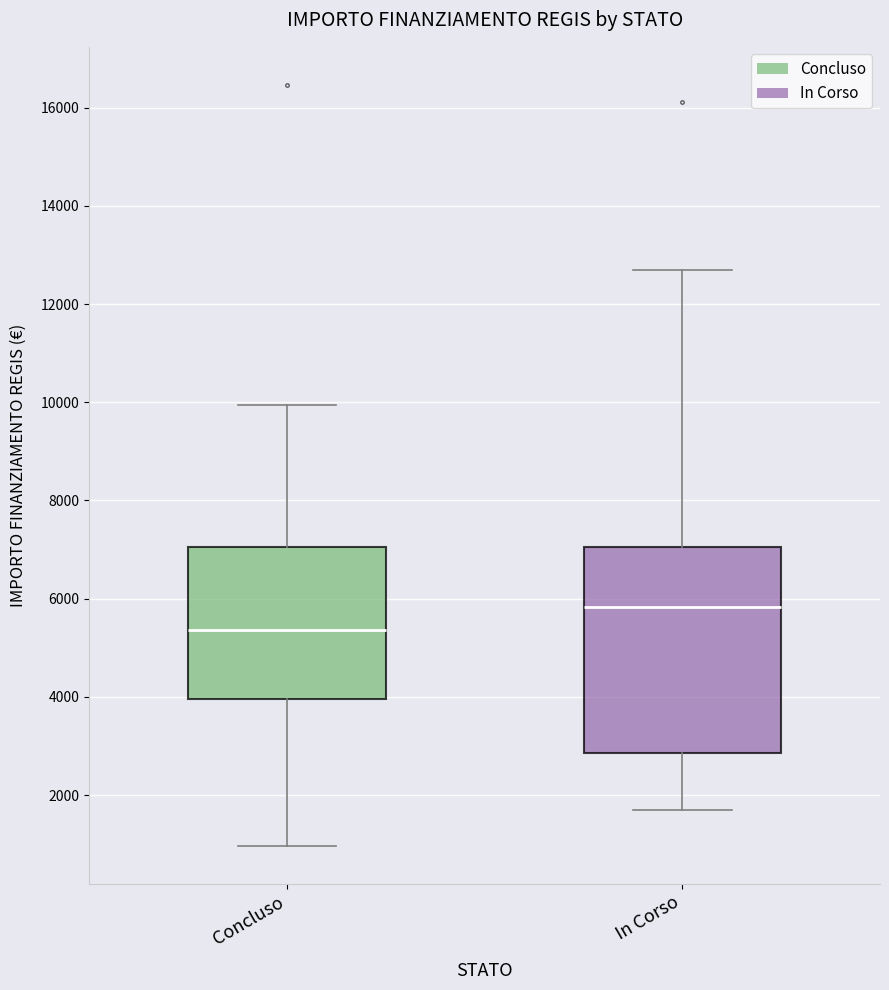

Where does the lower whisker of the box for Concluso end on the y-axis? The values are not printed on the chart, so give them approximately, as read against the axis.

1000